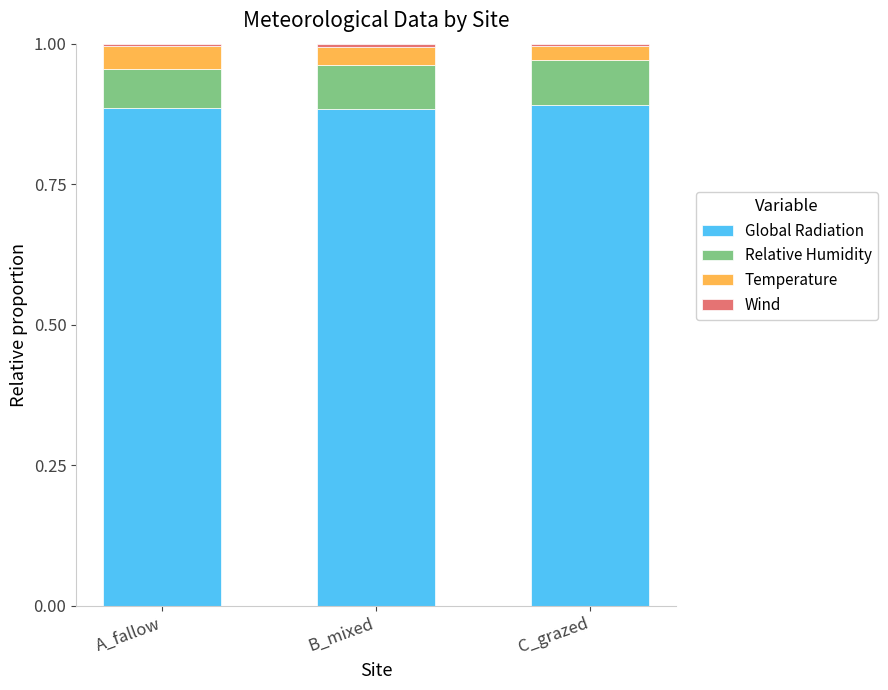

The value of Global Radiation at A_fallow is 1.5. True or false?

False